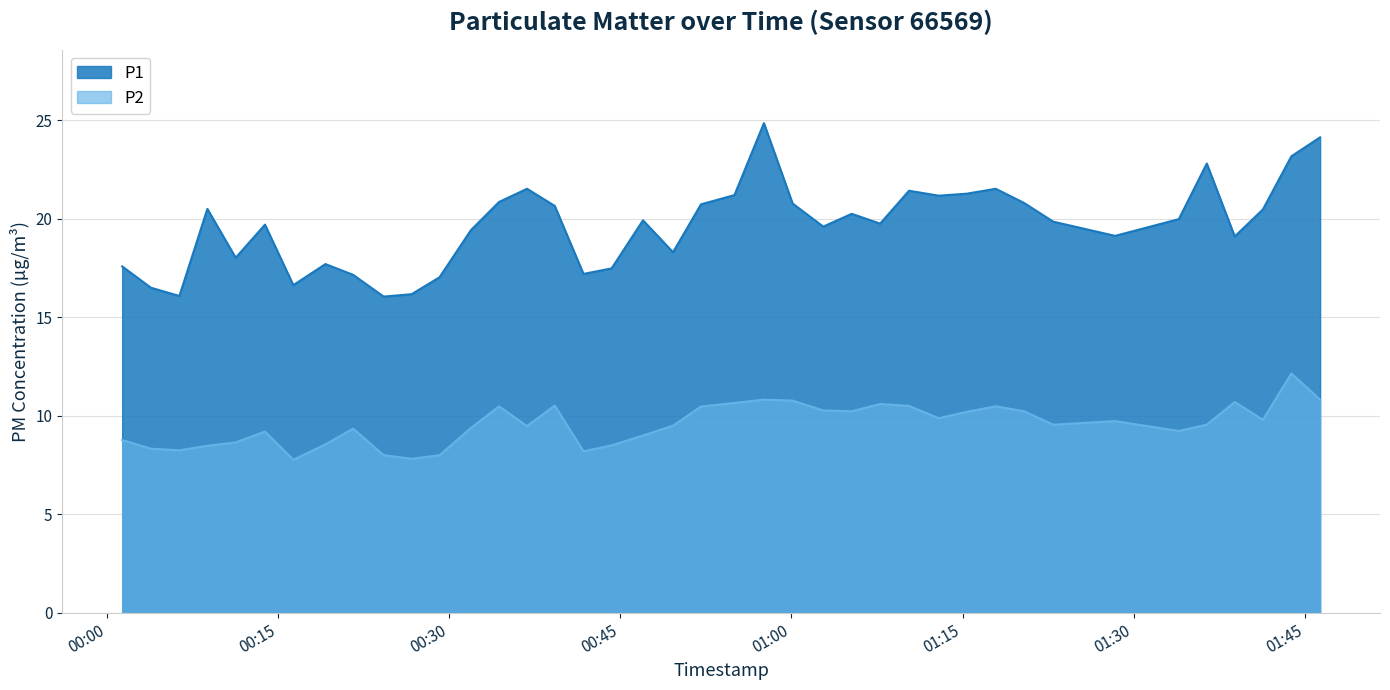

What is the approximate value of P2 at 2023-10-19T01:15:21?

10.2